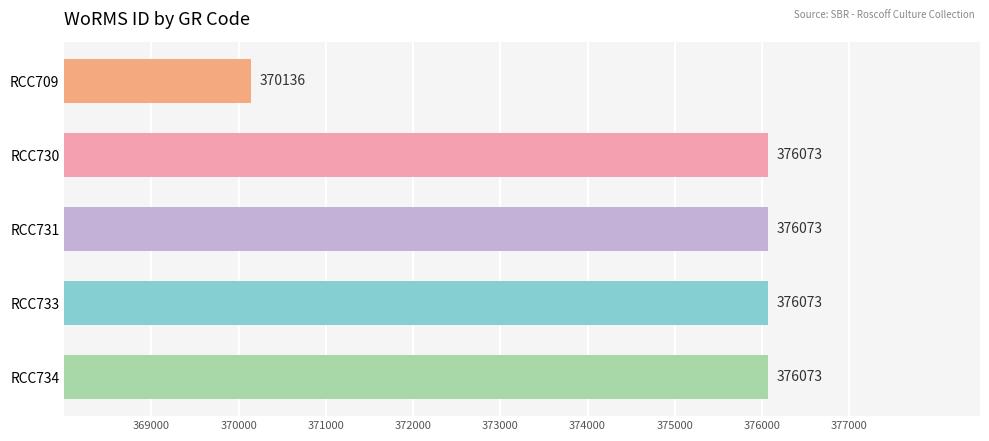

Which category has the lowest value across all series?

RCC709